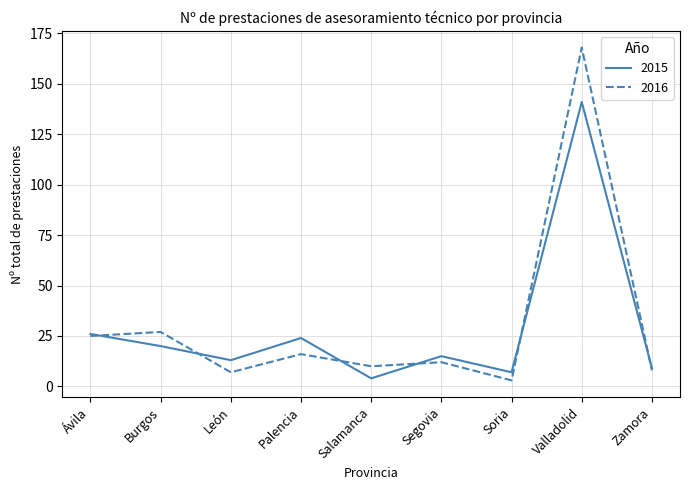

True or false: 2016 has more than 0 points higher than both neighbors.

True